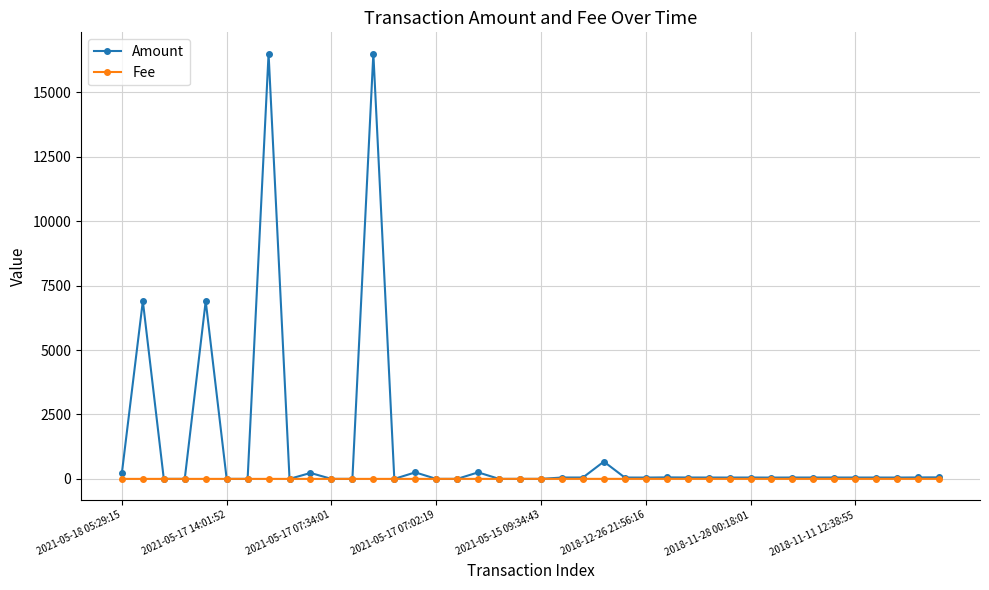

Which series has the widest spread of values?

Amount